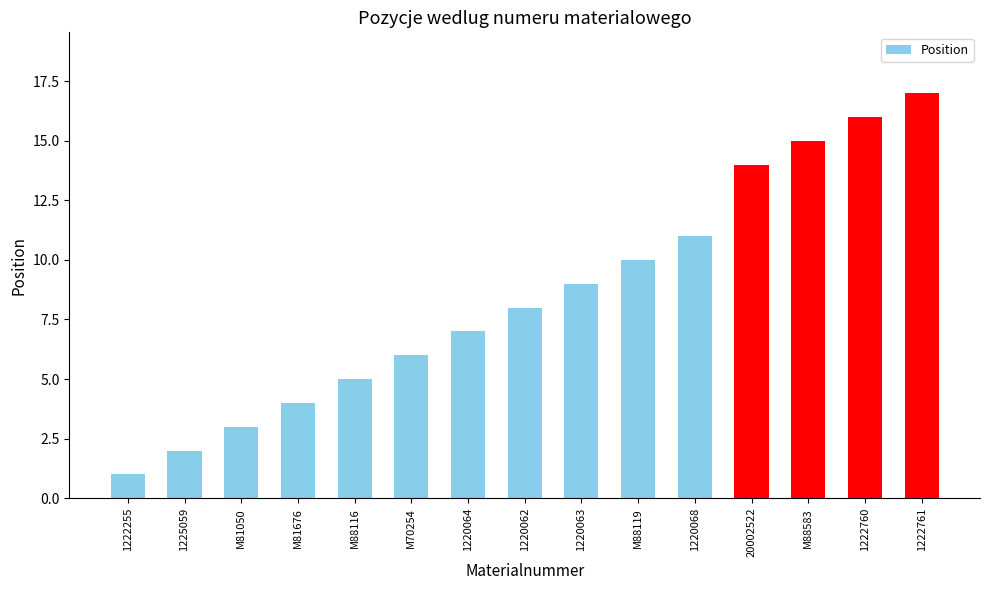

Approximately how many times larger is the value at 1222255 compared to M88583?

0.1